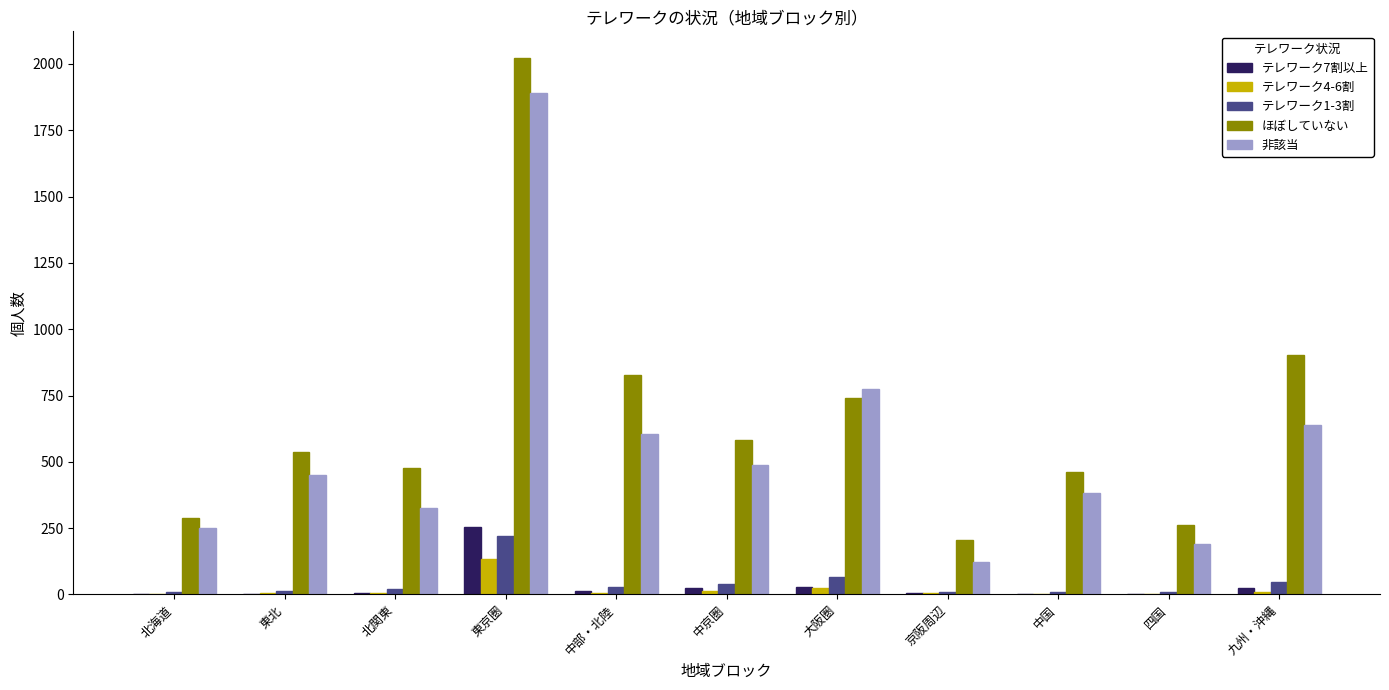

Between 北海道 and 九州・沖縄, which series saw the biggest shift?

ほぼしていない